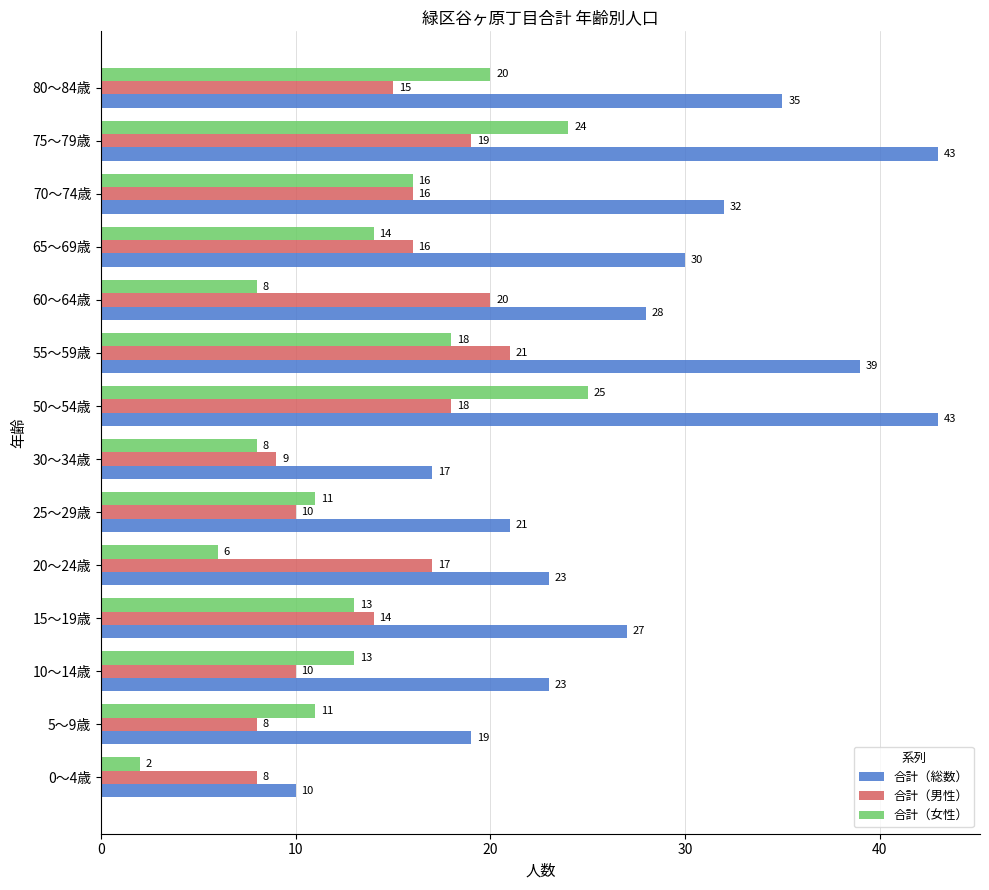

At 0～4歳, list the series in order from smallest to largest.

合計（女性）, 合計（男性）, 合計（総数）